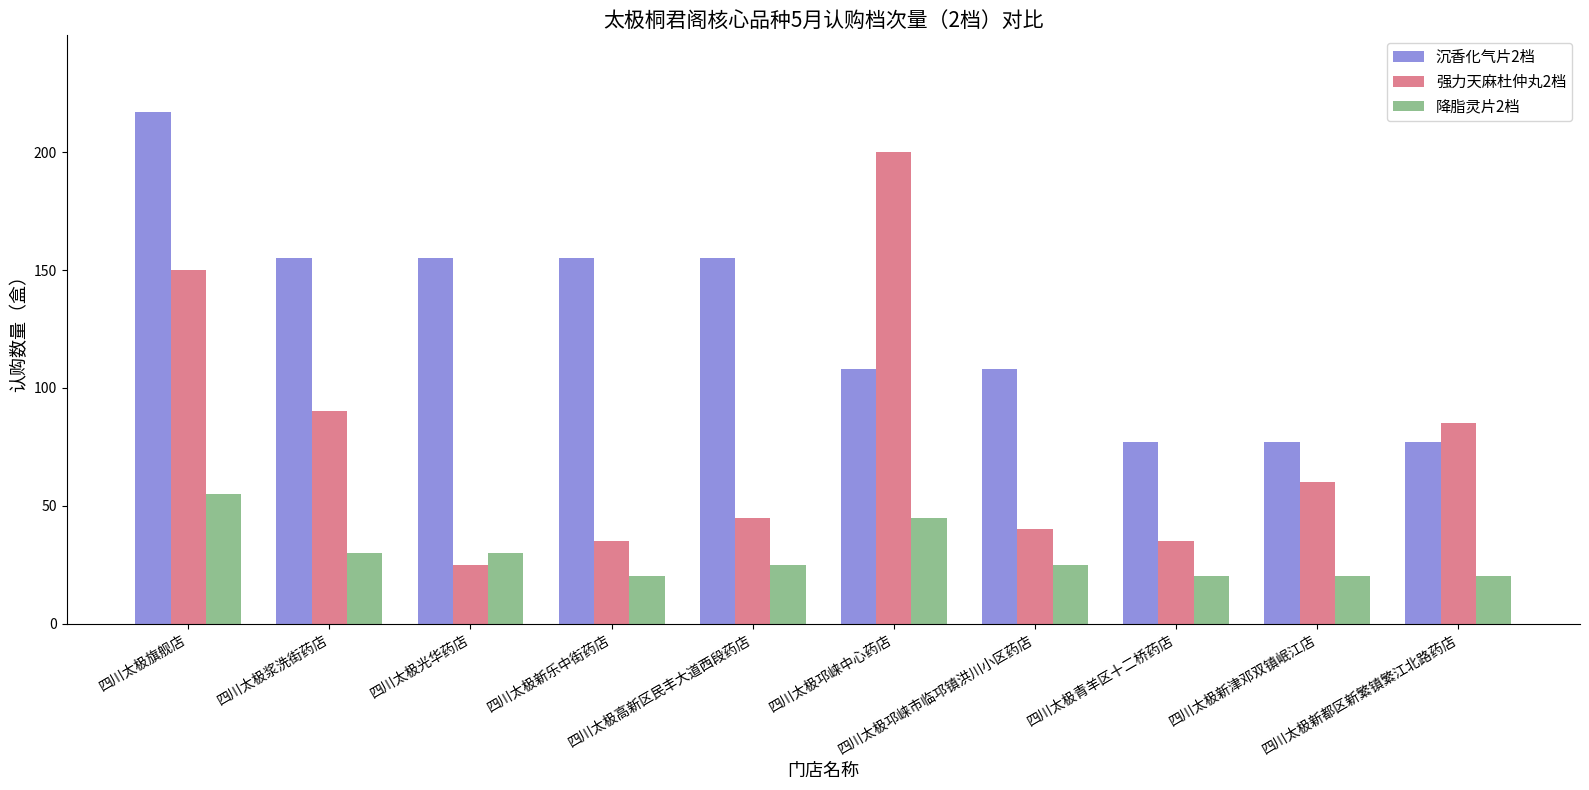

What is the label of the 1st bar from the left?

四川太极旗舰店